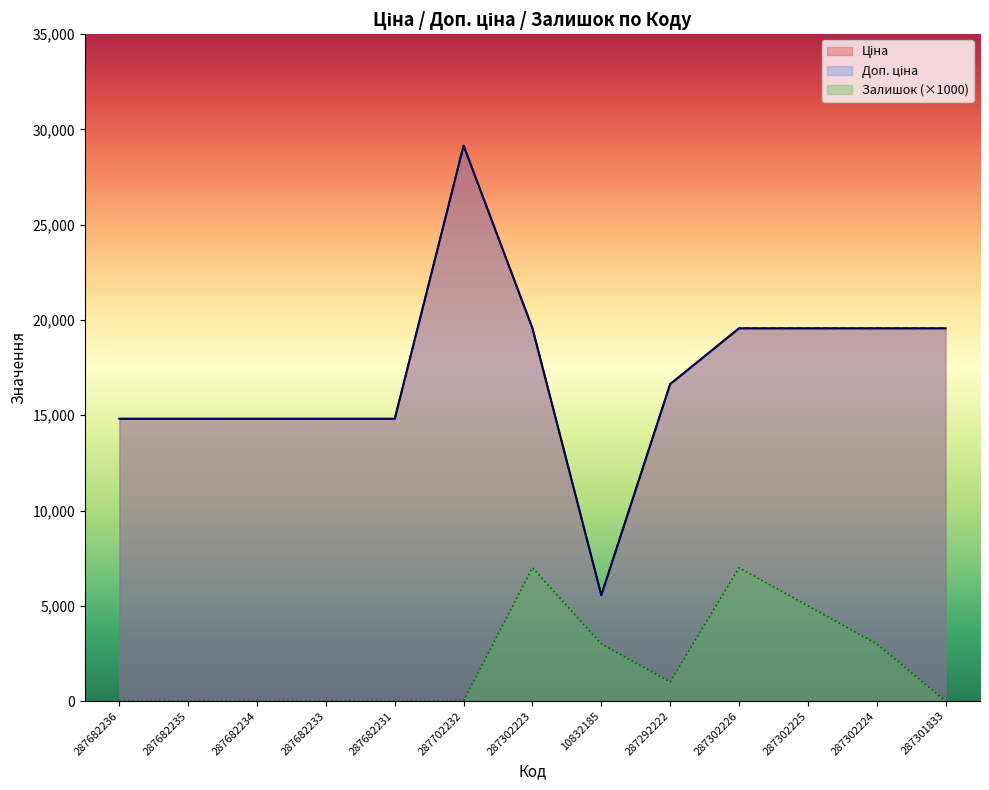

What is the label of the 8th point from the right?

287702232